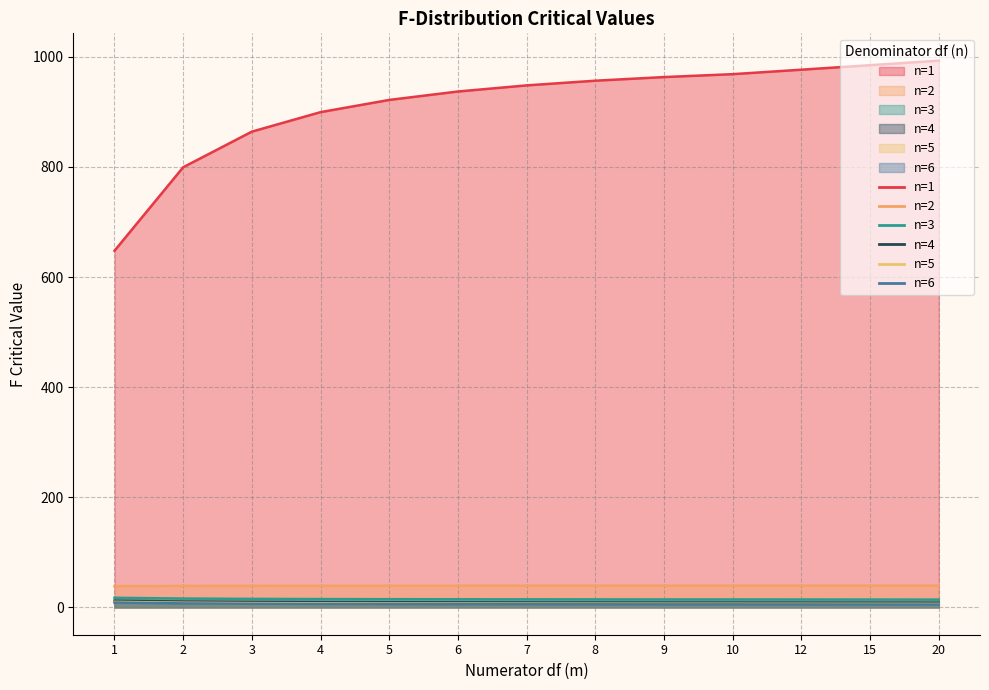

How many lines are shown in the chart?

6